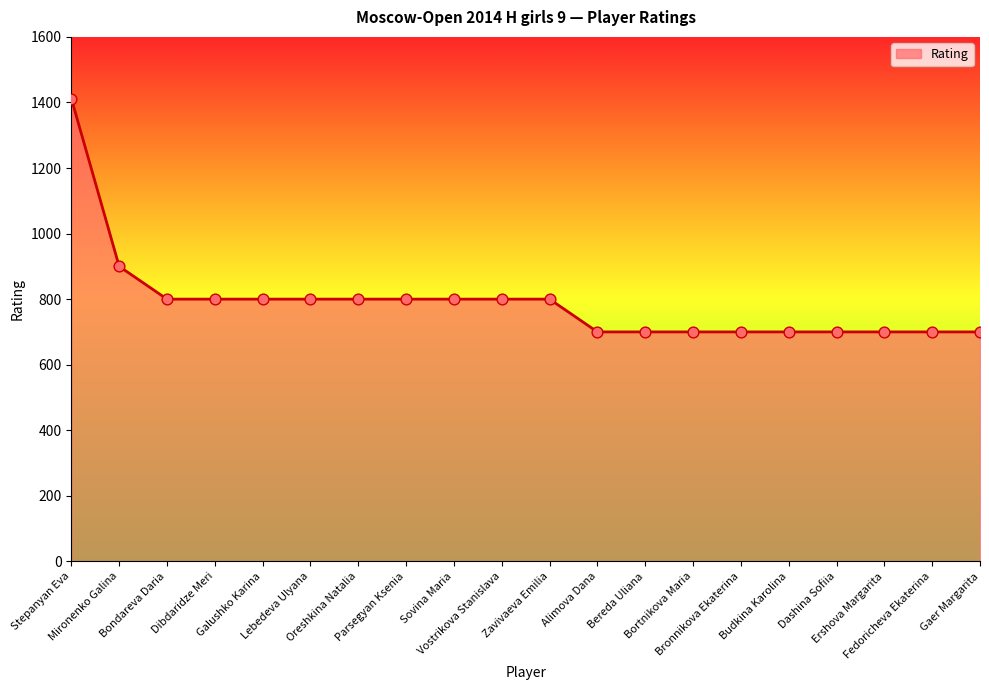

Which has a higher value, Bronnikova Ekaterina or Bondareva Daria?

Bondareva Daria